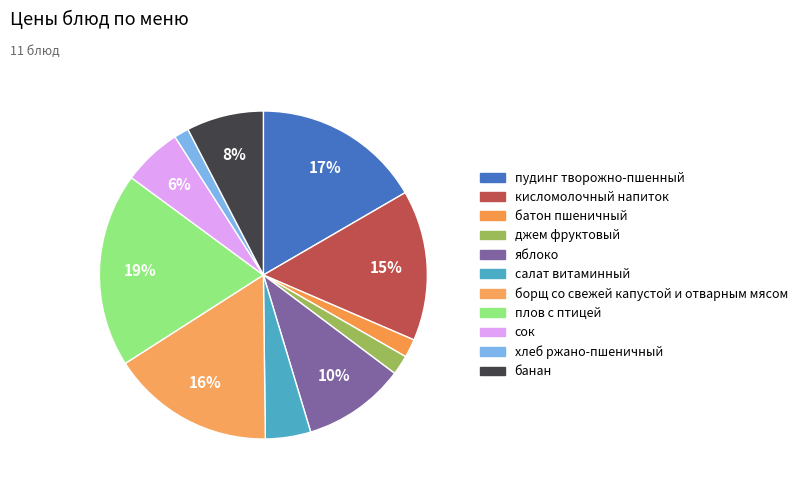

How many segments does this pie chart have?

11